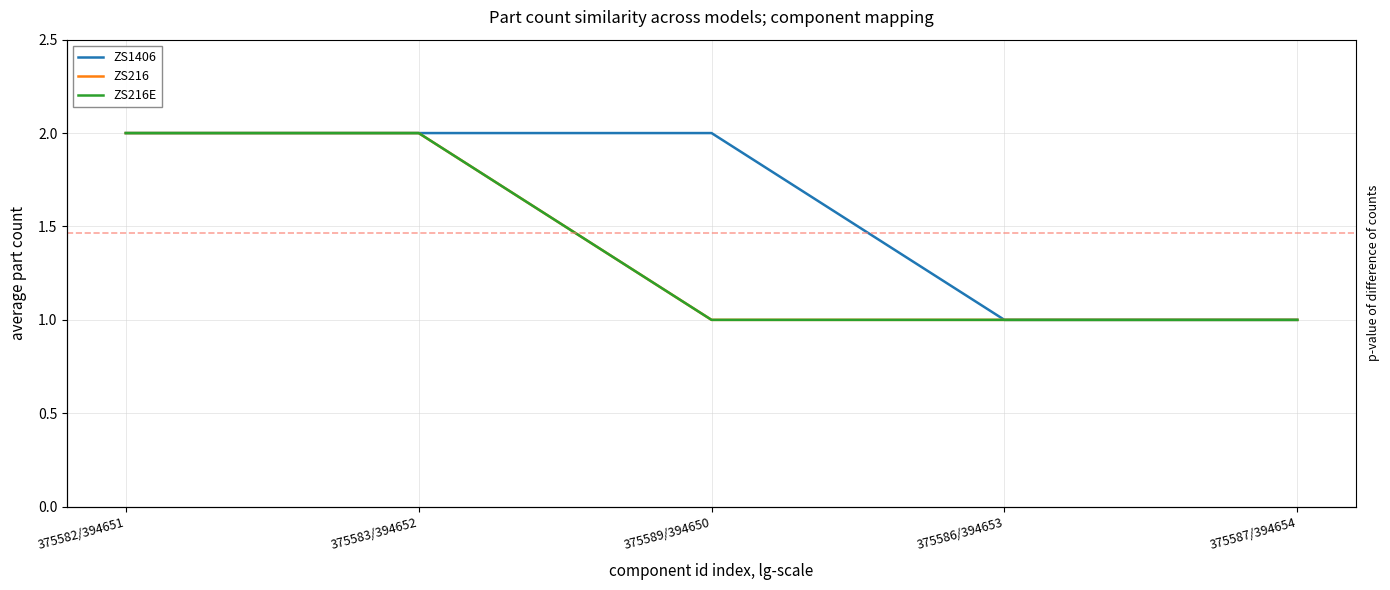

True or false: ZS216 and ZS1406 intersect in this chart.

False